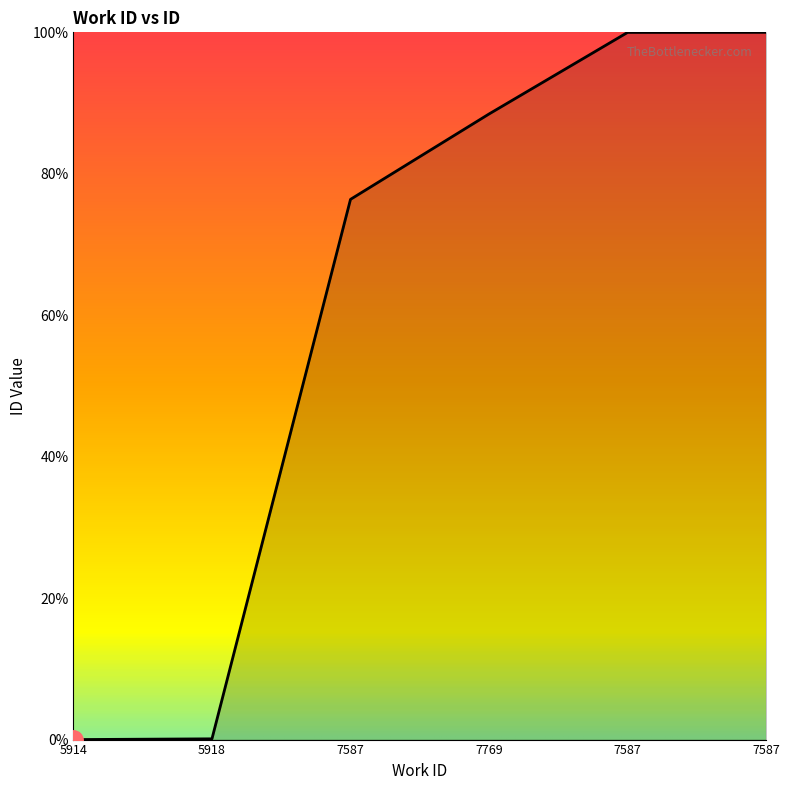

Where does the data first go above 88?

7769